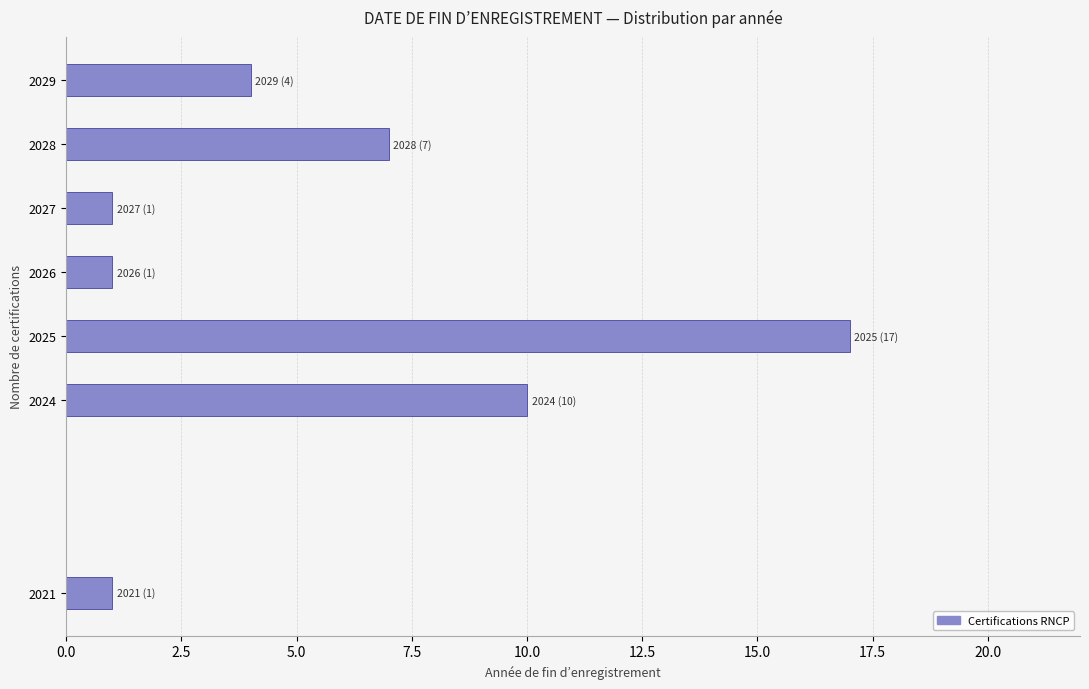

Reading top to bottom, what are all the values shown in this chart?

4	7	1	1	17	10	1